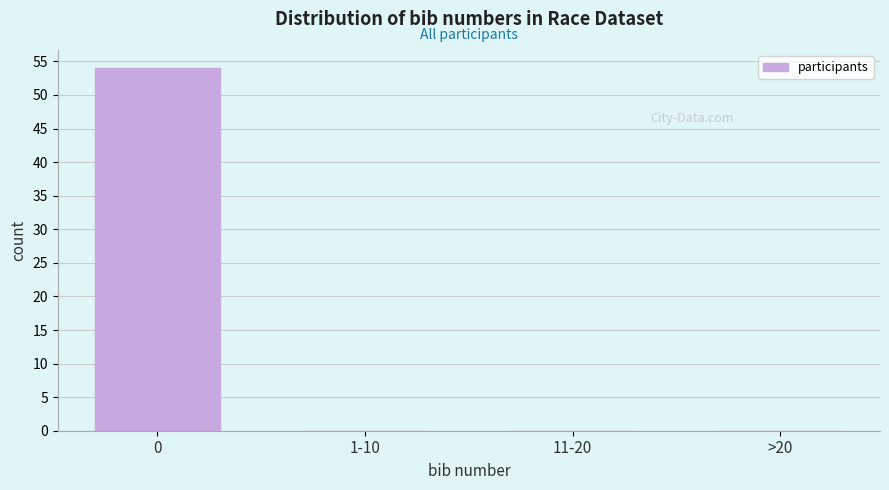

Reading left to right, transcribe all the data shown in this chart.

0=54	1-10=0	11-20=0	>20=0